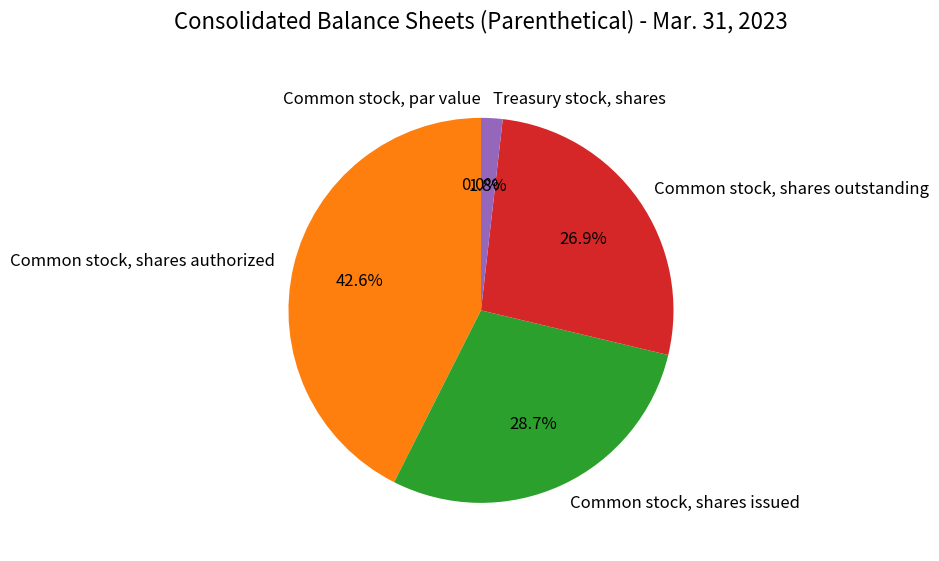

Does any single category account for the majority?

No